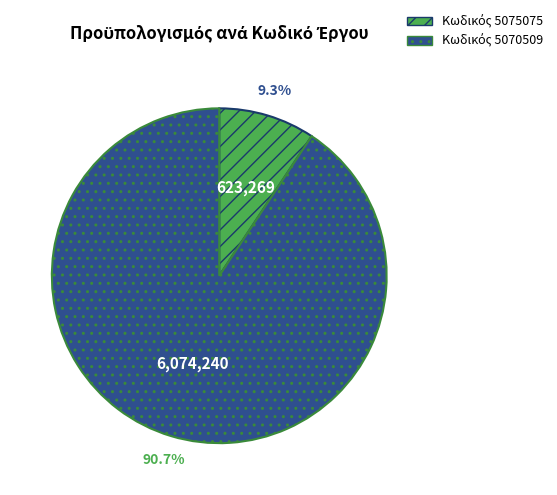

Is there any slice that represents more than half of the pie?

Yes